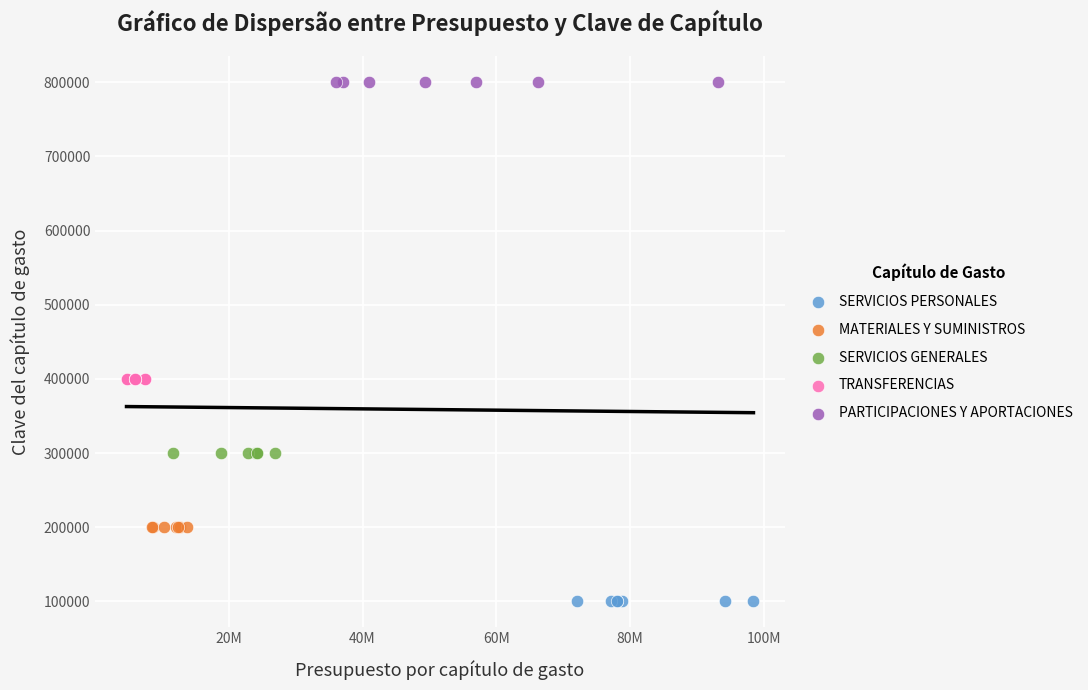

Which series contains the highest Y value?

PARTICIPACIONES Y APORTACIONES